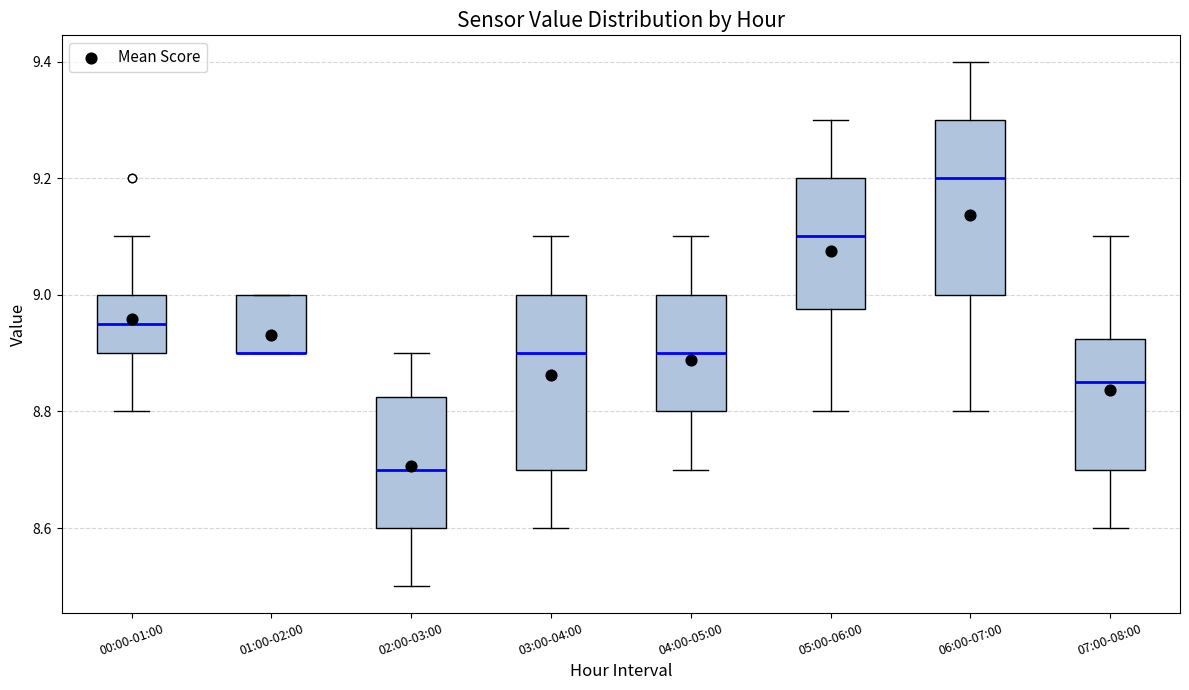

Reading left to right, transcribe this box plot: for each box, give where its median line is, the range the box spans, and where its two whiskers end, as read against the y-axis. The values are not printed on the chart, so give them approximately, as read against the axis.

00:00-01:00: median 8.96, box 8.90 to 9.00, whiskers 8.80 to 9.10
01:00-02:00: median 8.90 (drawn on the box's lower edge), box 8.90 to 9.00, whiskers 8.90 to 9.00
02:00-03:00: median 8.70, box 8.60 to 8.82, whiskers 8.50 to 8.90
03:00-04:00: median 8.90, box 8.70 to 9.00, whiskers 8.60 to 9.10
04:00-05:00: median 8.90, box 8.80 to 9.00, whiskers 8.70 to 9.10
05:00-06:00: median 9.10, box 8.98 to 9.20, whiskers 8.80 to 9.30
06:00-07:00: median 9.20, box 9.00 to 9.30, whiskers 8.80 to 9.40
07:00-08:00: median 8.86, box 8.70 to 8.92, whiskers 8.60 to 9.10